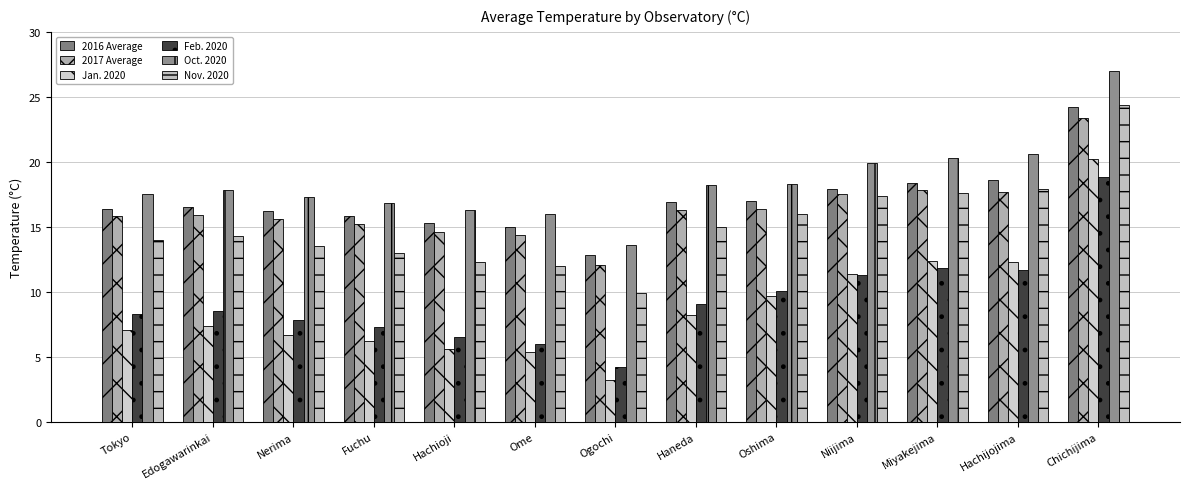

True or false: Feb. 2020 has a value of 7.4 at Niijima.

False